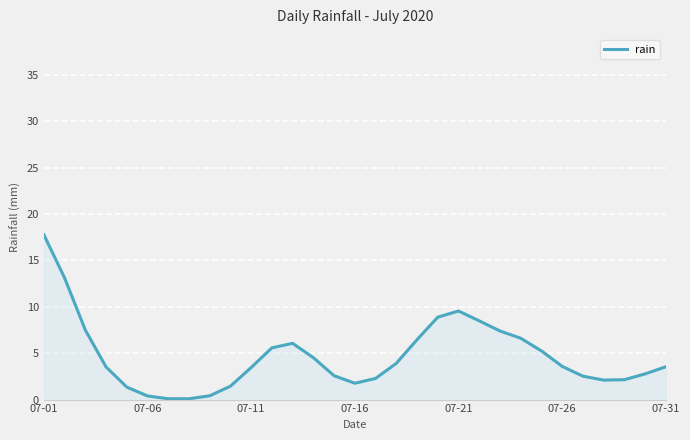

What is the difference between the maximum and minimum values?

17.7